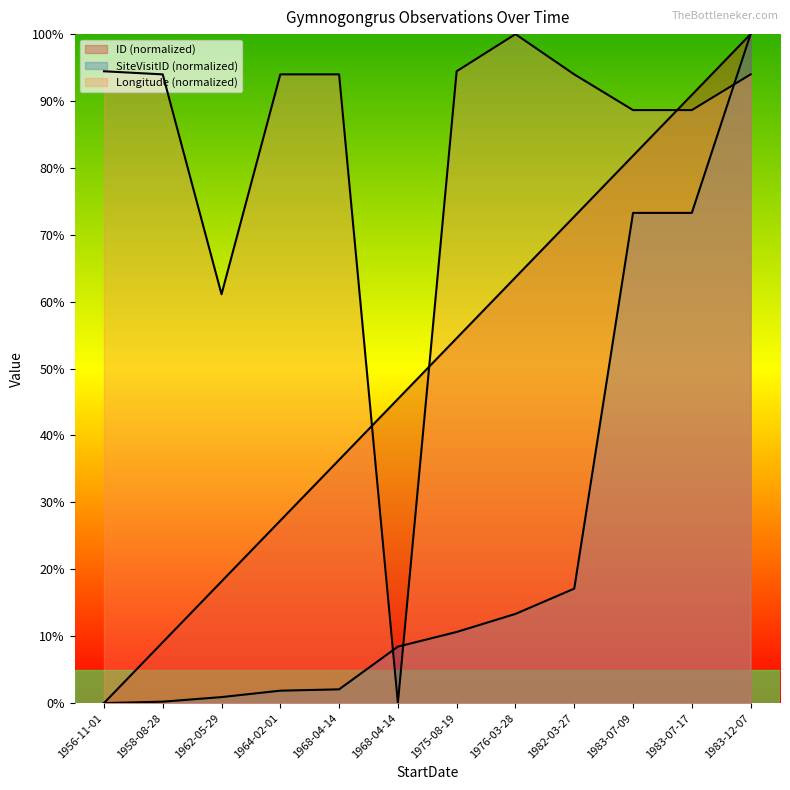

What is the label of the 7th point from the right?

1968-04-14